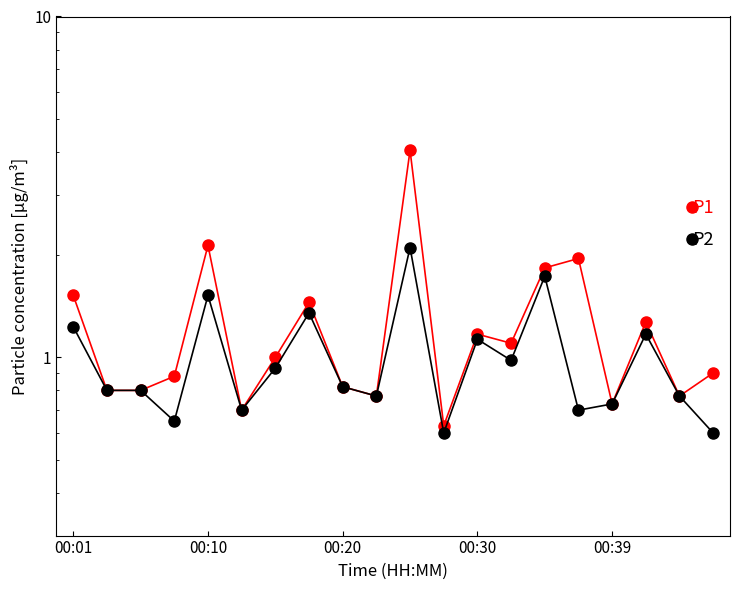

What are all the series names shown in the legend?

P1, P2